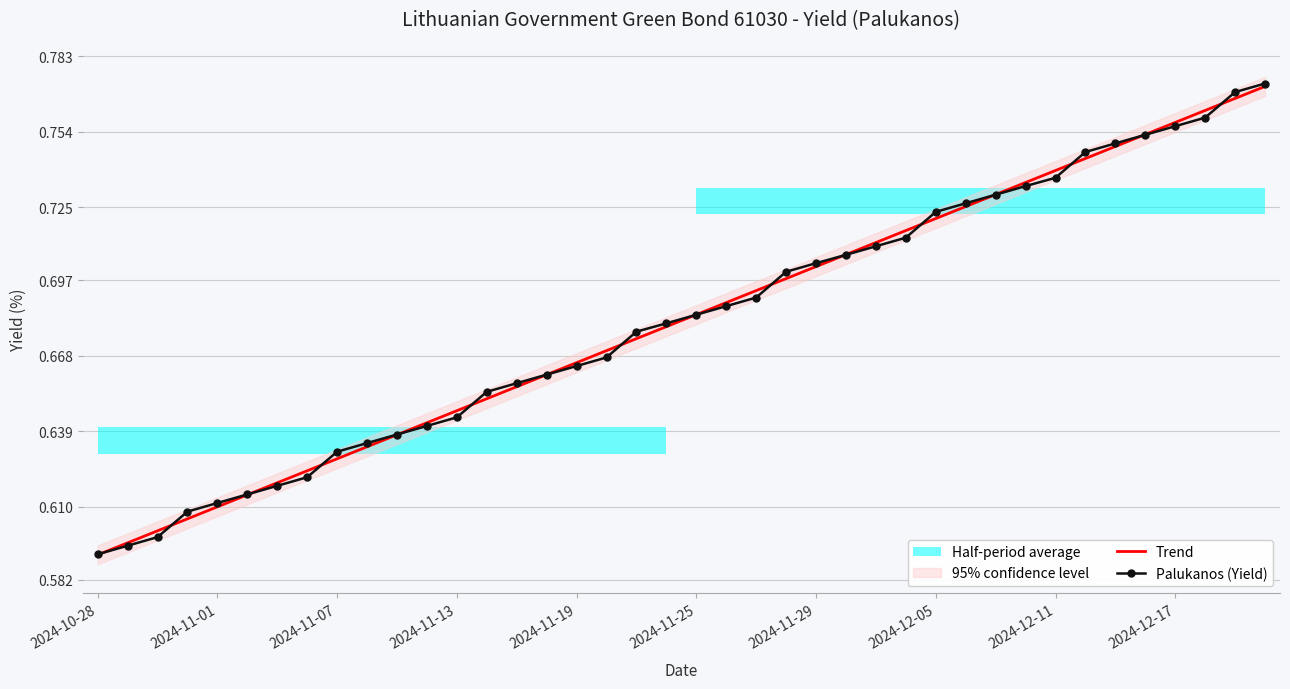

Is this an area chart (filled region under the line)?

No